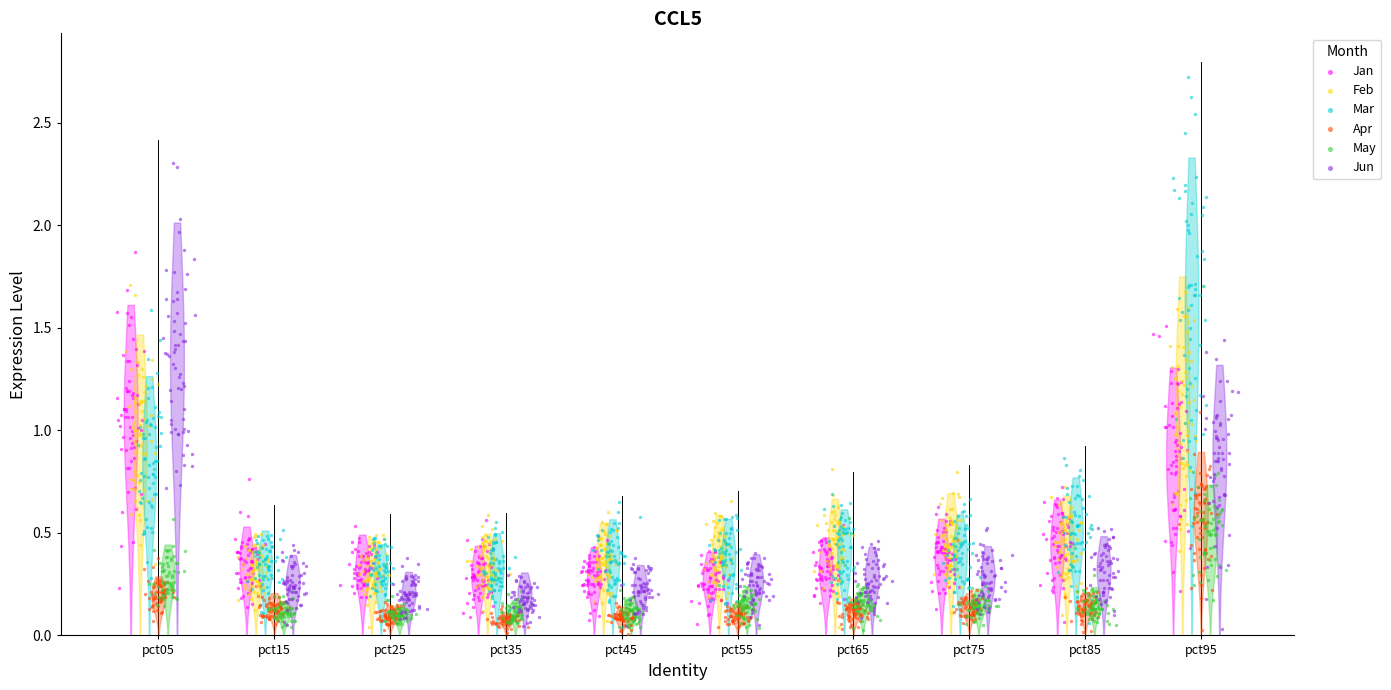

Which series has the largest Y range (max minus min)?

Mar